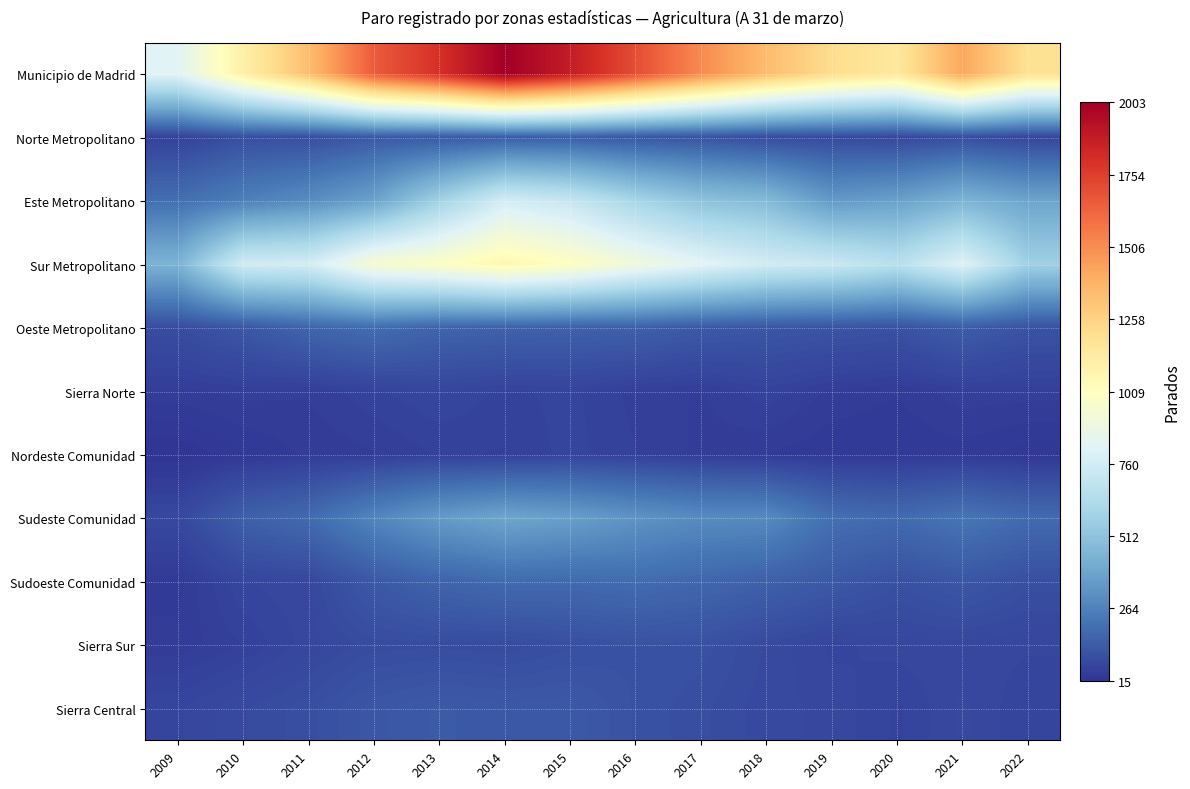

Which series changed the most between 2014 and 2020?

Municipio de Madrid